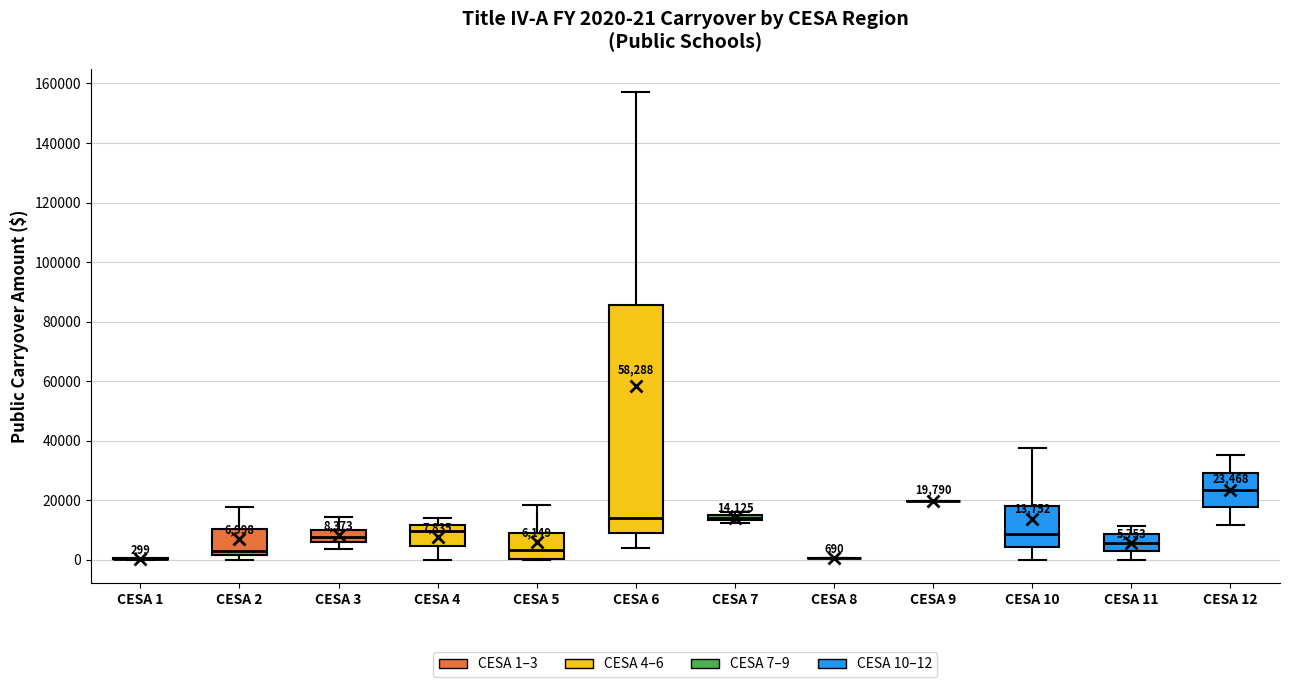

Which box is the tallest, from its lower edge to its upper edge?

CESA 6